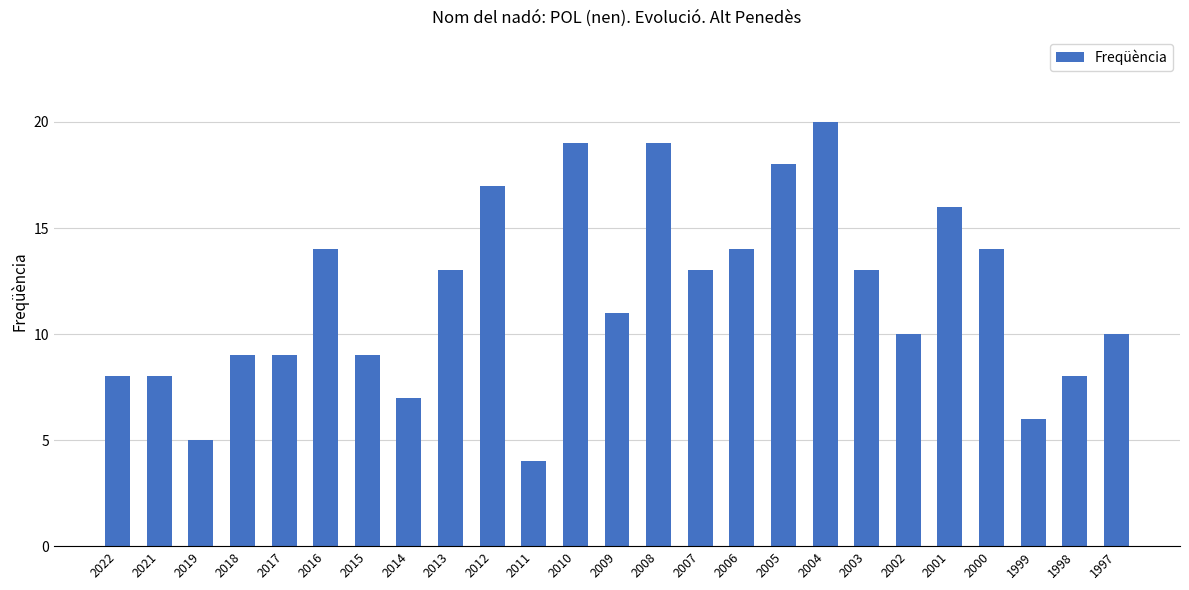

Which category has the lowest value across all series?

2011